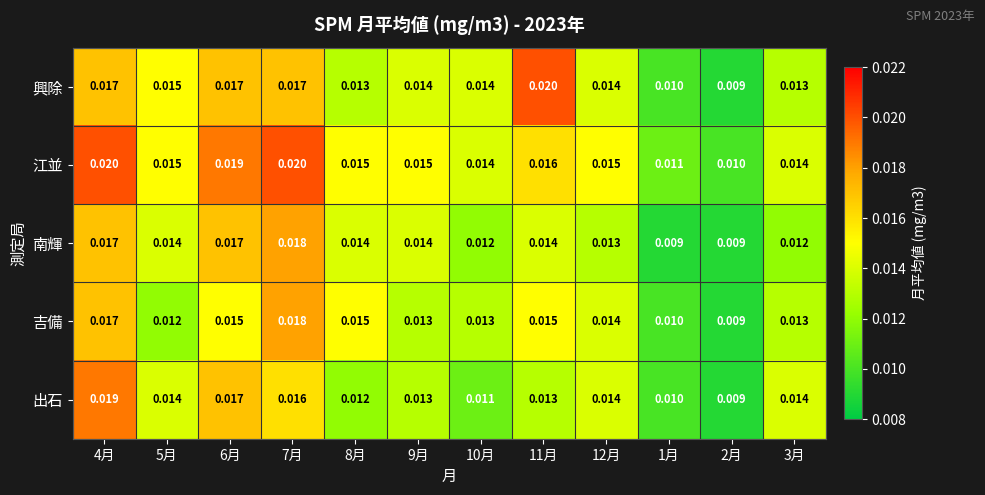

At how many categories does at least one series exceed 0?

12